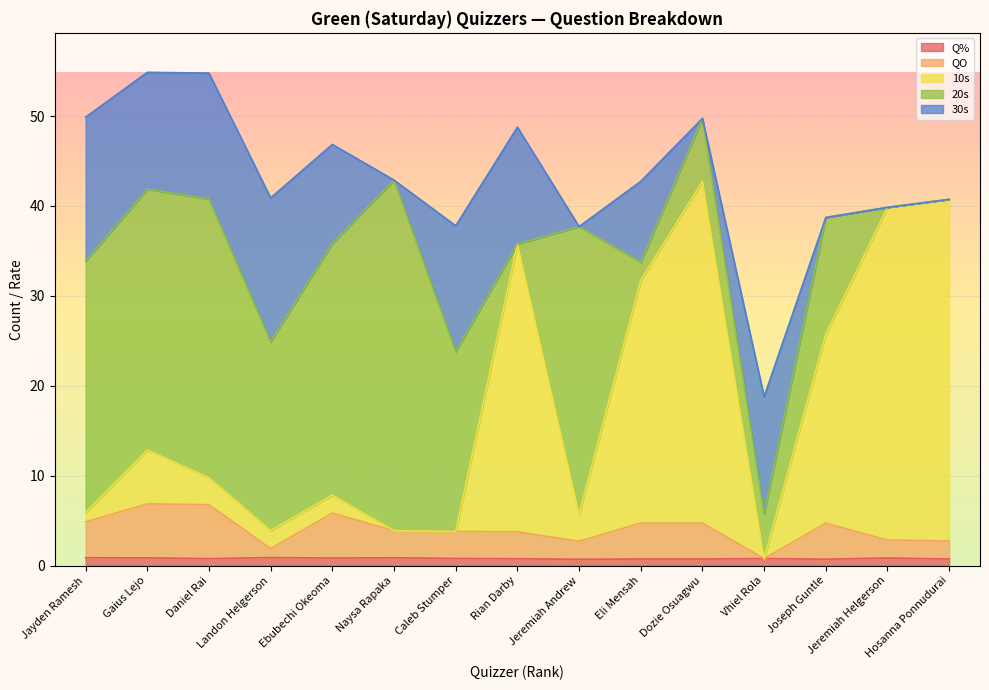

What is the value of the 10s point at the 6th from the left?

3.9